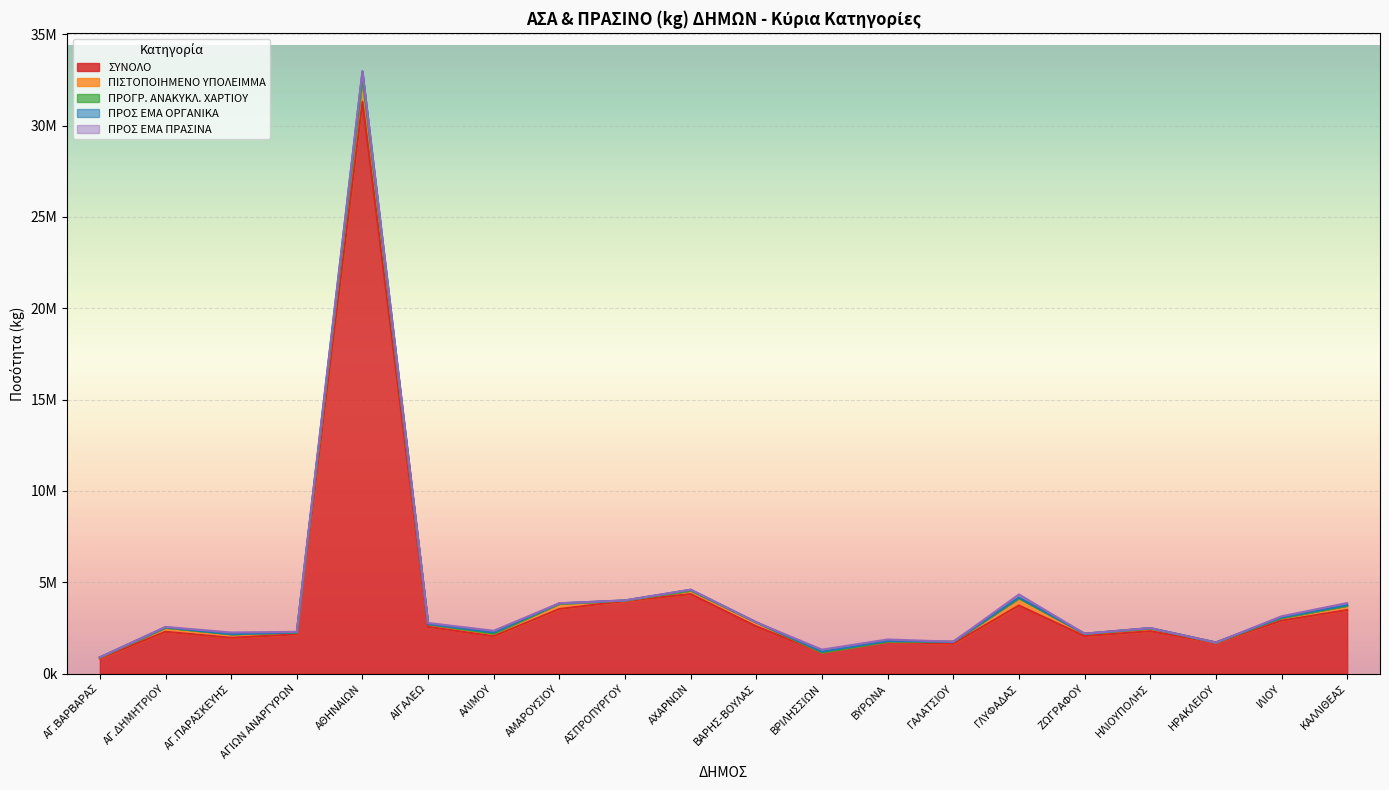

At which category is the sum across all series the highest?

ΑΘΗΝΑΙΩΝ